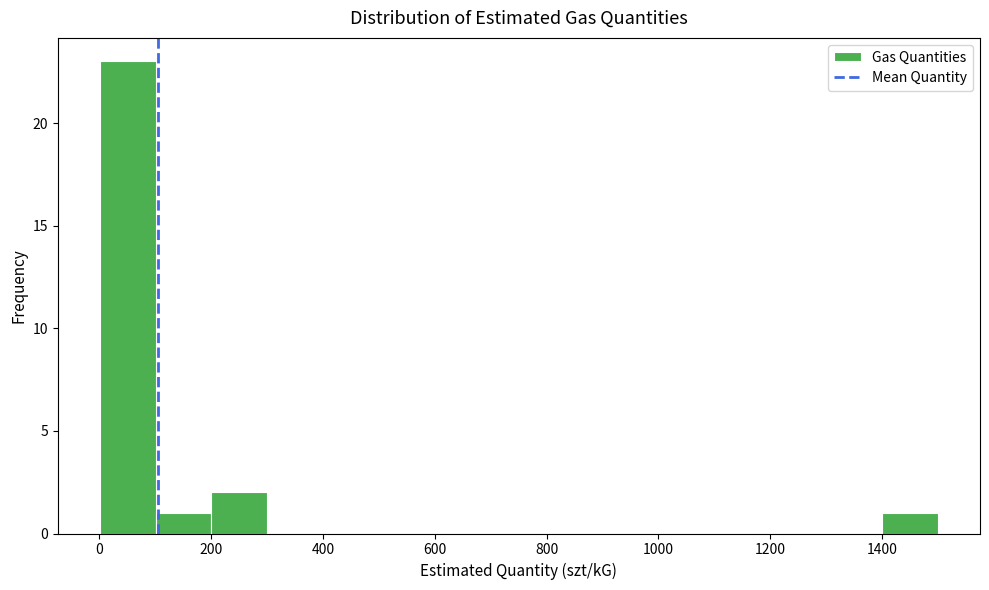

Reading left to right, transcribe this chart: for each bar, give the range it covers on the x-axis and its height. Neither the bar edges nor the heights are printed on the chart, so give them approximately, as read against the axes.

0 to 100: 23
100 to 200: 1
200 to 300: 2
300 to 400: 0
400 to 500: 0
500 to 600: 0
600 to 700: 0
700 to 800: 0
800 to 900: 0
900 to 1000: 0
1000 to 1100: 0
1100 to 1200: 0
1200 to 1300: 0
1300 to 1400: 0
1400 to 1500: 1